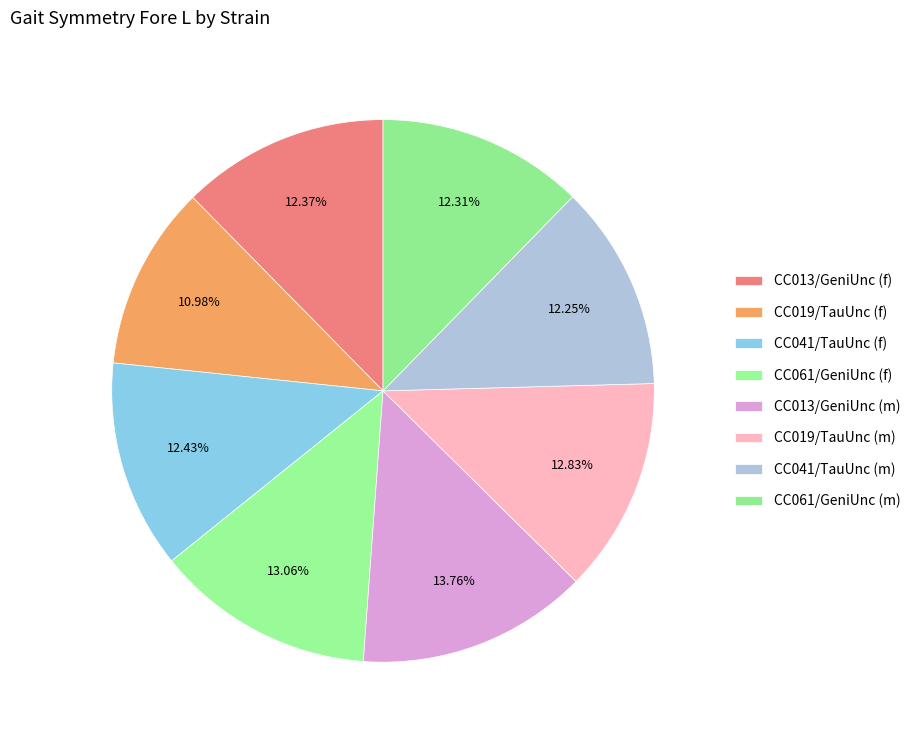

Is it true that CC013/GeniUnc (f) is 1% of the pie?

False